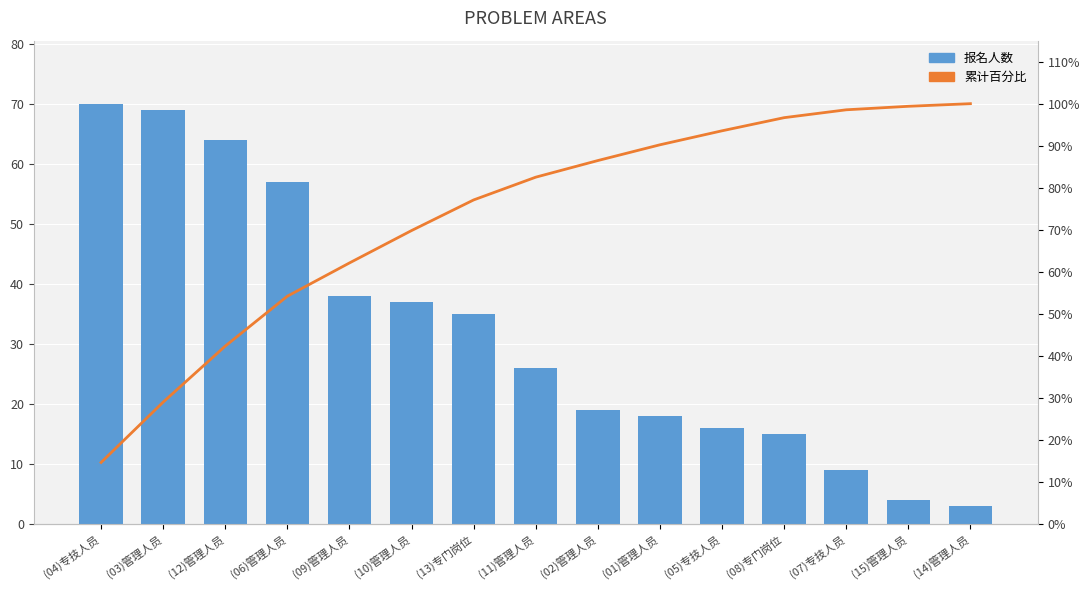

What is the value of the 累计百分比 bar at the 4th from the left?

54.2